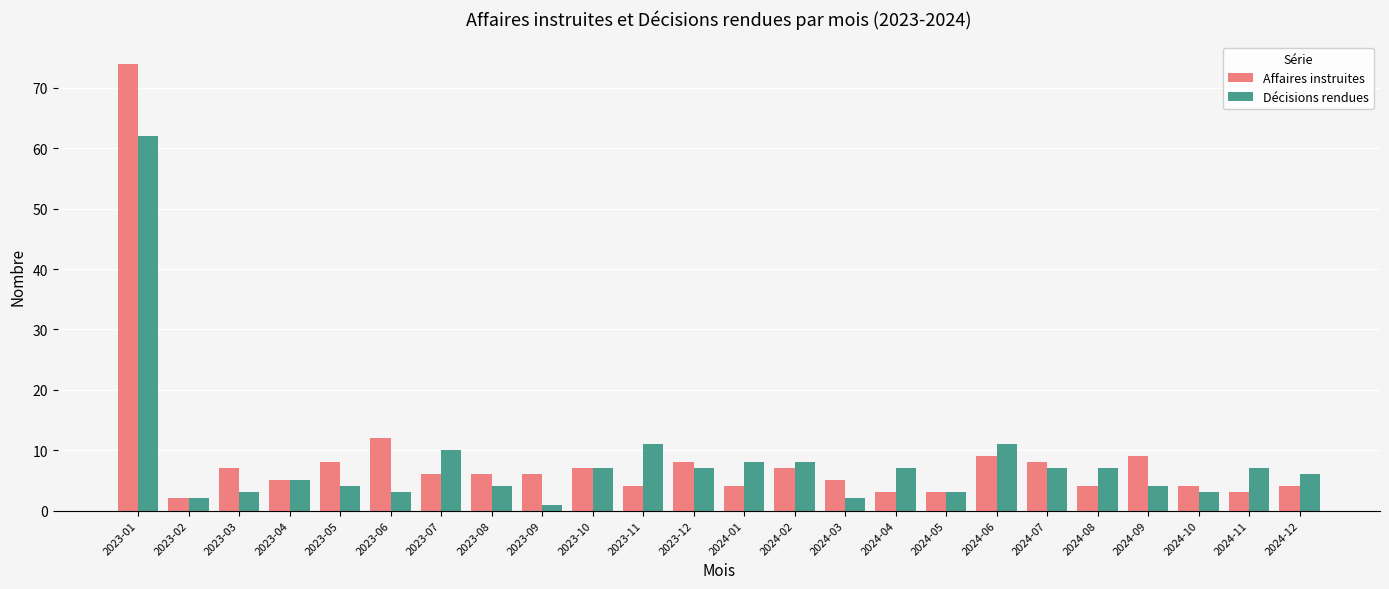

Which series has the widest spread of values?

Affaires instruites